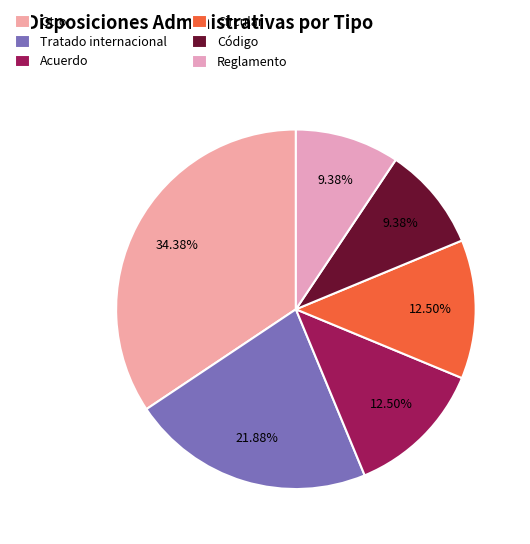

Is there any slice that represents more than half of the pie?

No